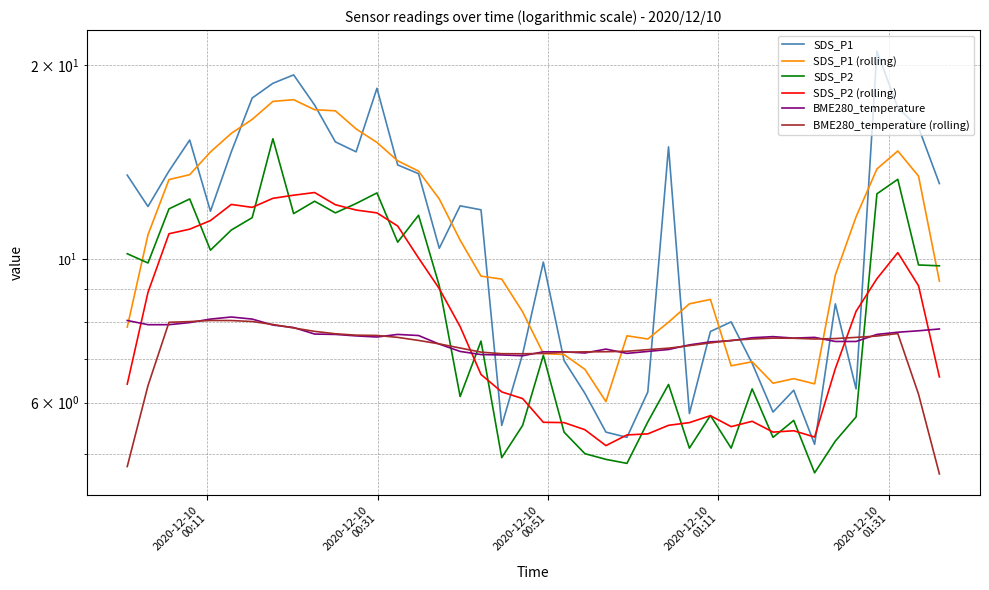

At which label does BME280_temperature (rolling) reach its peak?

2020-12-10
01:31